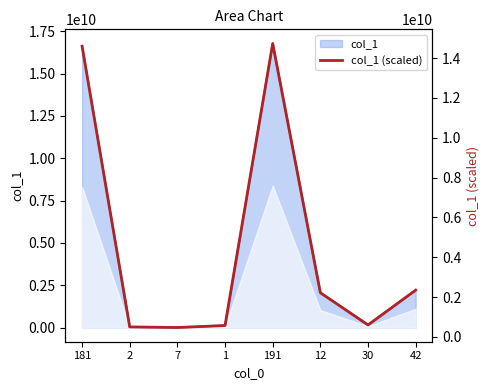

Reading right to left, what are all the values shown in this chart?

2352430174	604830174	2222235674	14734454090	576482674	475575740	505528924	14600773774